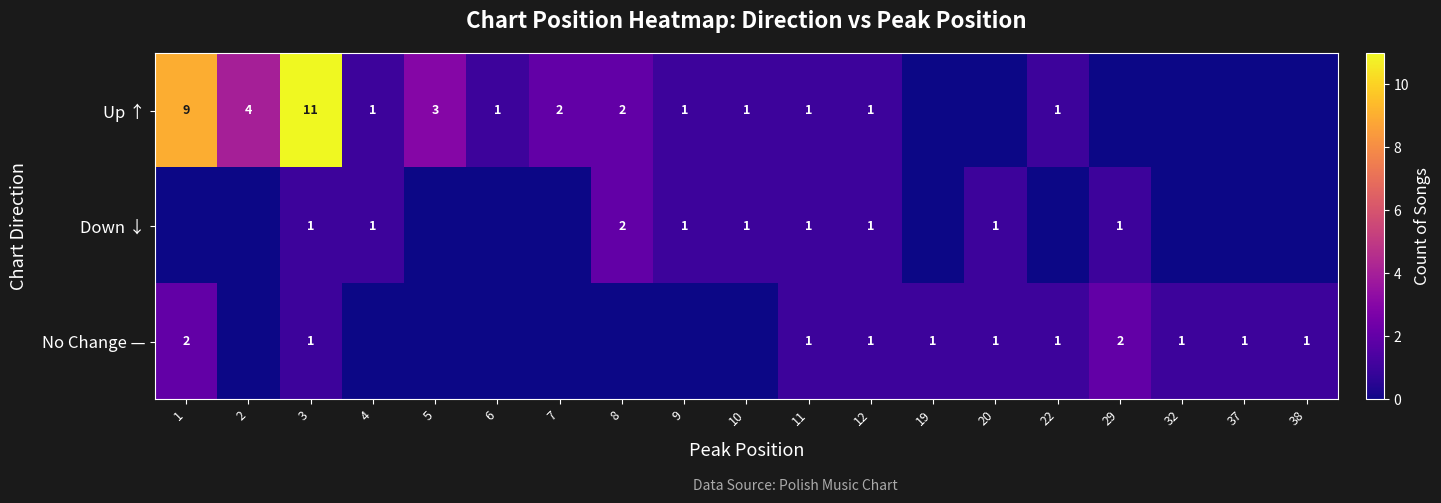

True or false: Down ↓ has a value of 2 at 29.

False